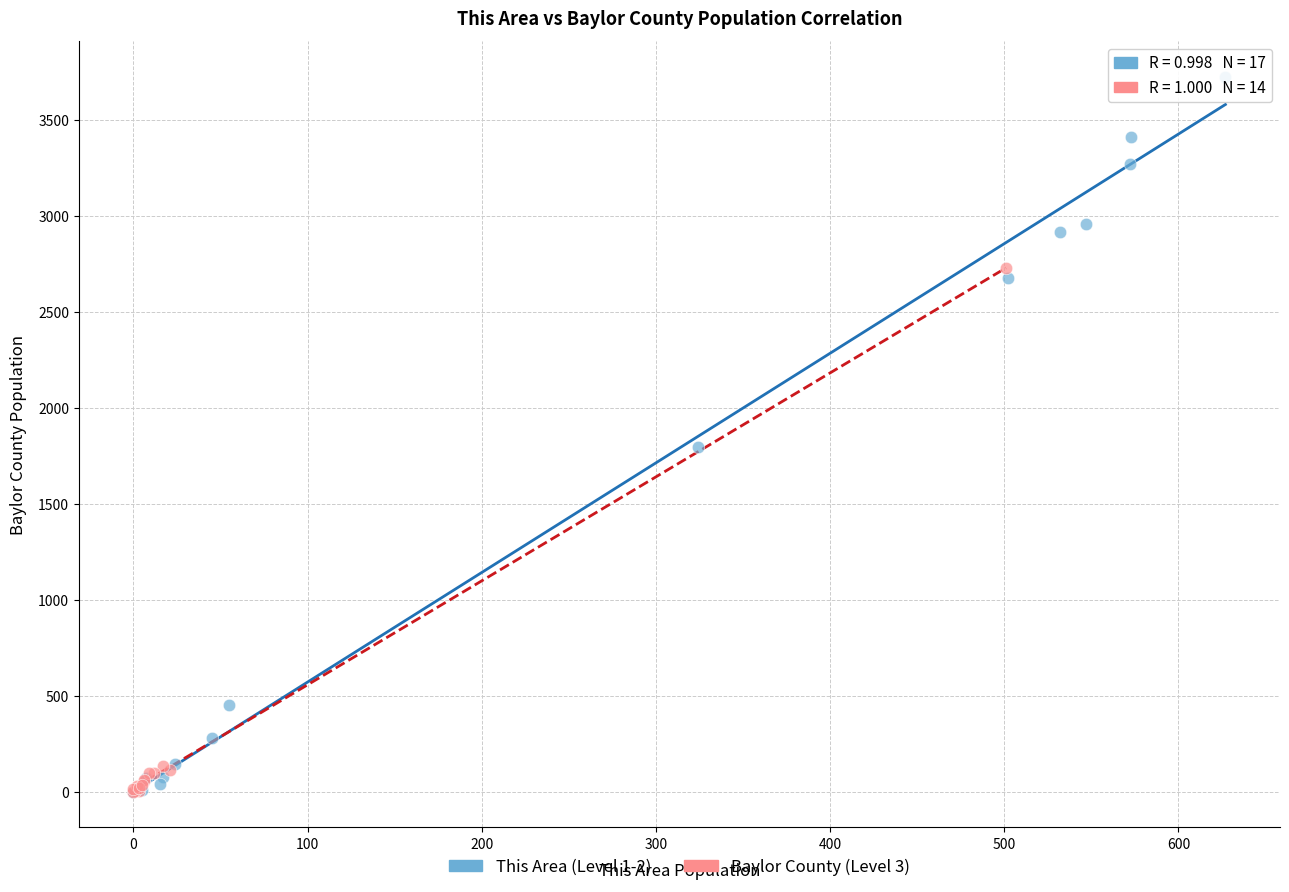

Which series has the largest Y range (max minus min)?

This Area (Level 1-2)